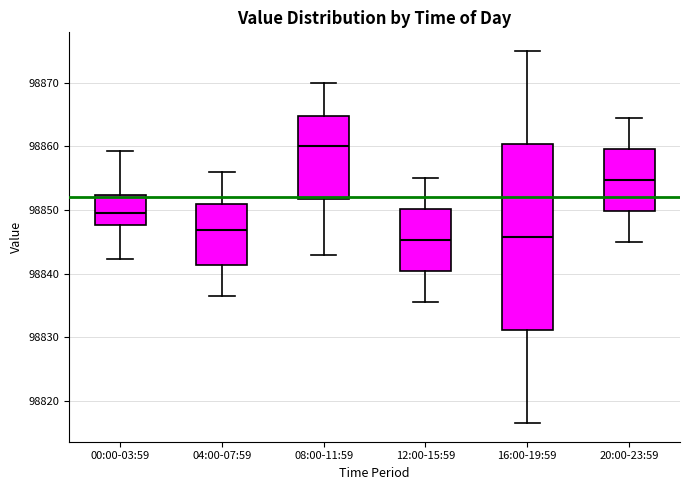

Reading left to right, read every box against the y-axis: the position of its median line, the range the box covers, and the ends of its whiskers. The values are not printed on the chart, so give them approximately, as read against the axis.

00:00-03:59: median 98850, box 98848 to 98852, whiskers 98842 to 98859
04:00-07:59: median 98847, box 98841 to 98851, whiskers 98837 to 98856
08:00-11:59: median 98860, box 98852 to 98865, whiskers 98843 to 98870
12:00-15:59: median 98845, box 98840 to 98850, whiskers 98836 to 98855
16:00-19:59: median 98846, box 98831 to 98860, whiskers 98817 to 98875
20:00-23:59: median 98855, box 98850 to 98860, whiskers 98845 to 98865